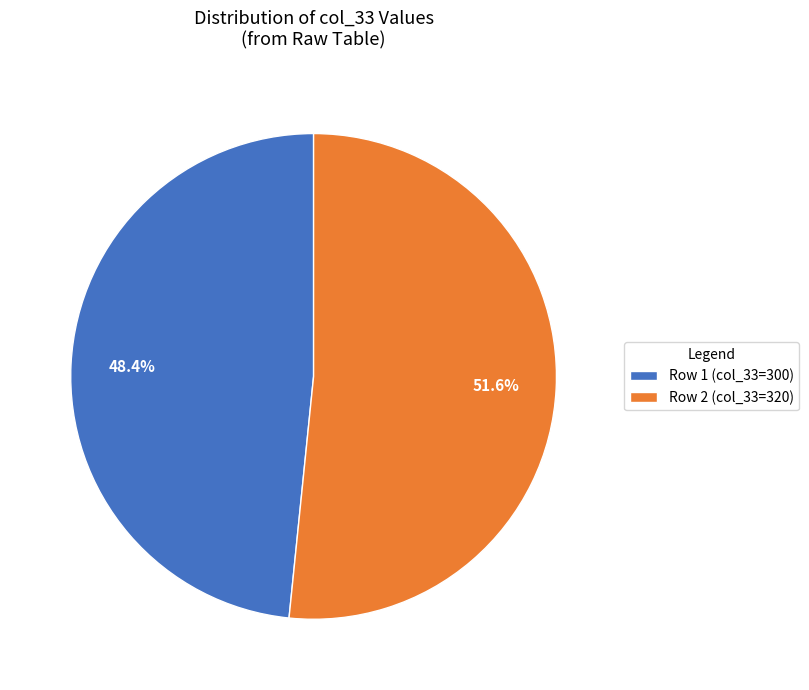

How many segments does this pie chart have?

2